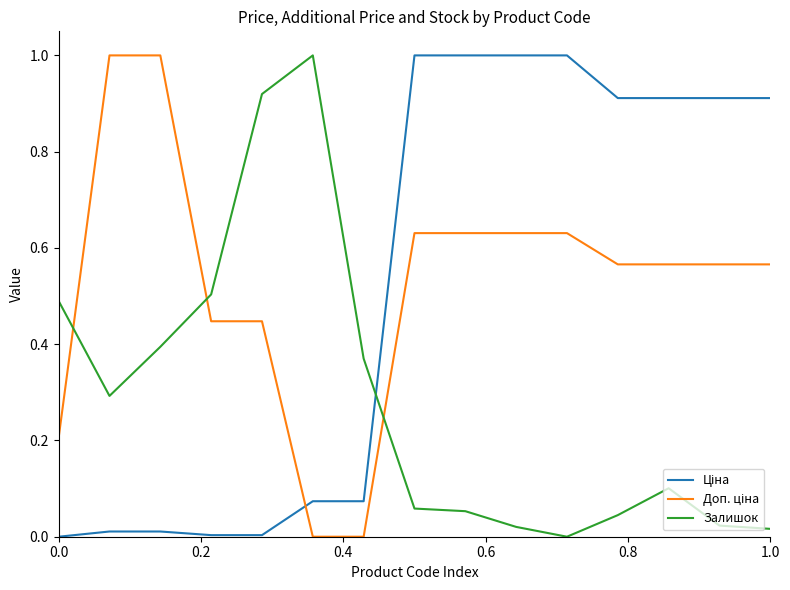

Does the chart display data point markers on the line(s)?

No